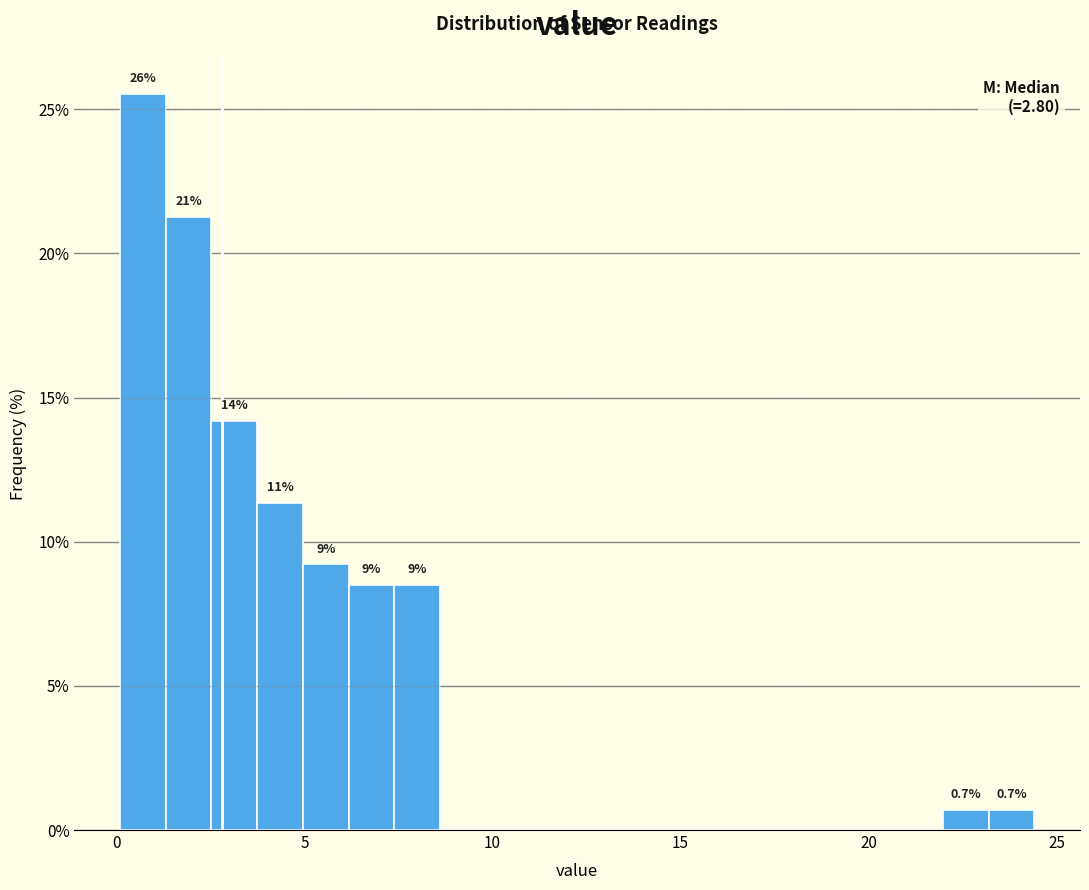

Around what value on the x-axis is the tallest bar? Give the approximate position of its centre, as read against the axis.

0.5